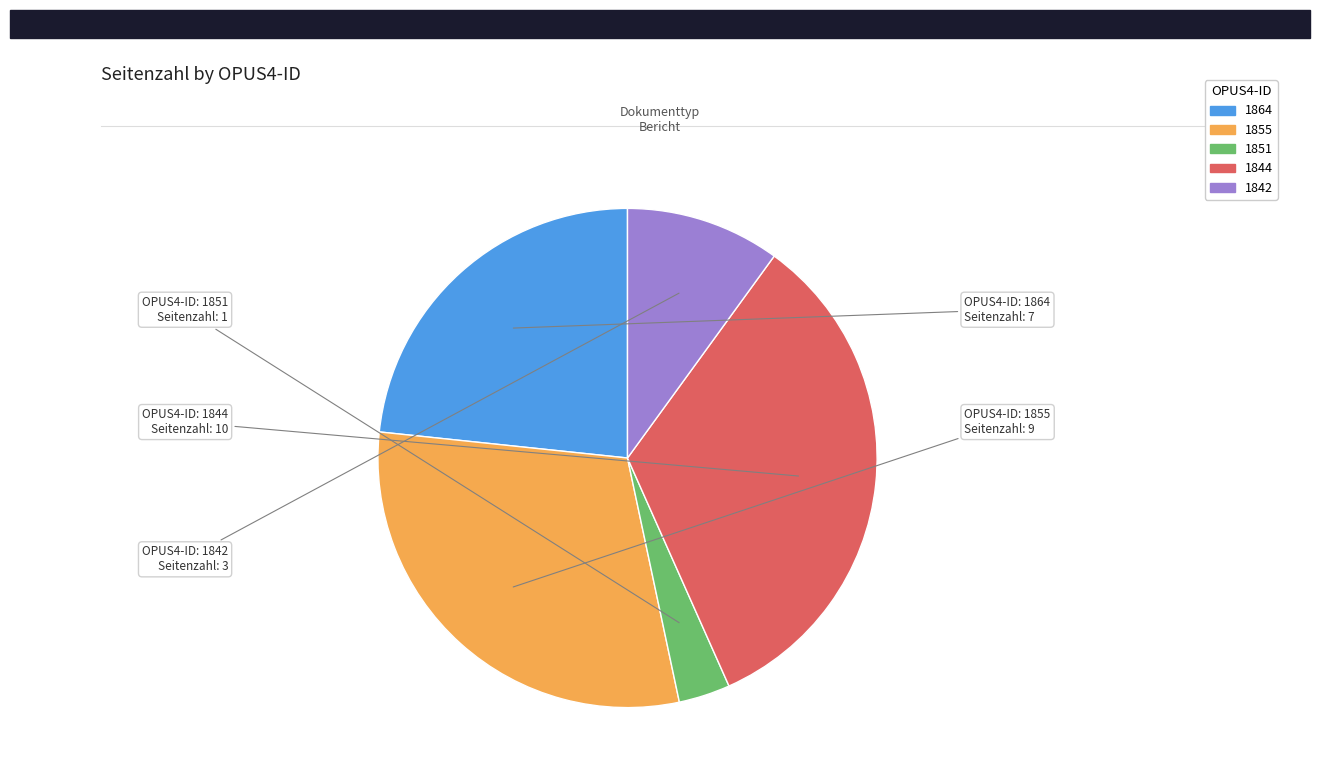

What is the ratio of the value at 1864 to the value at 1851?

7.0